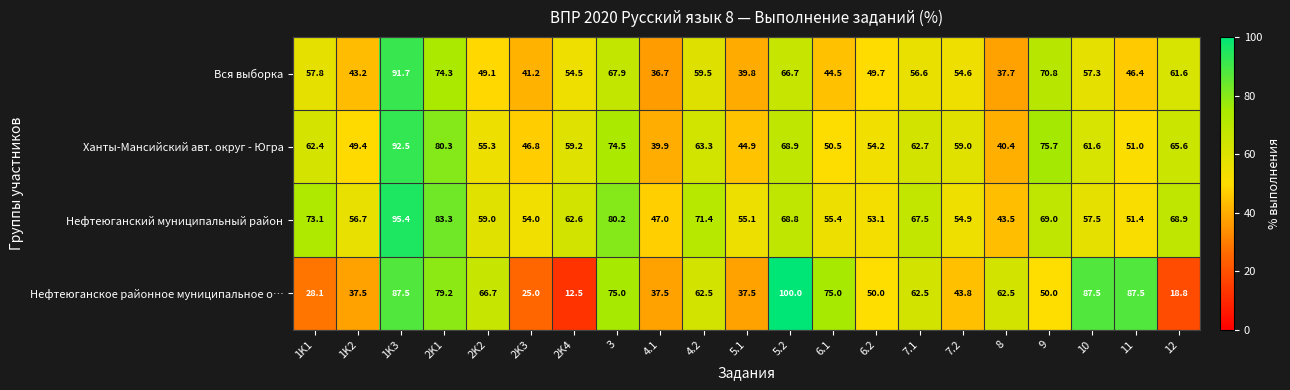

At which label is Вся выборка closest to 64?

12